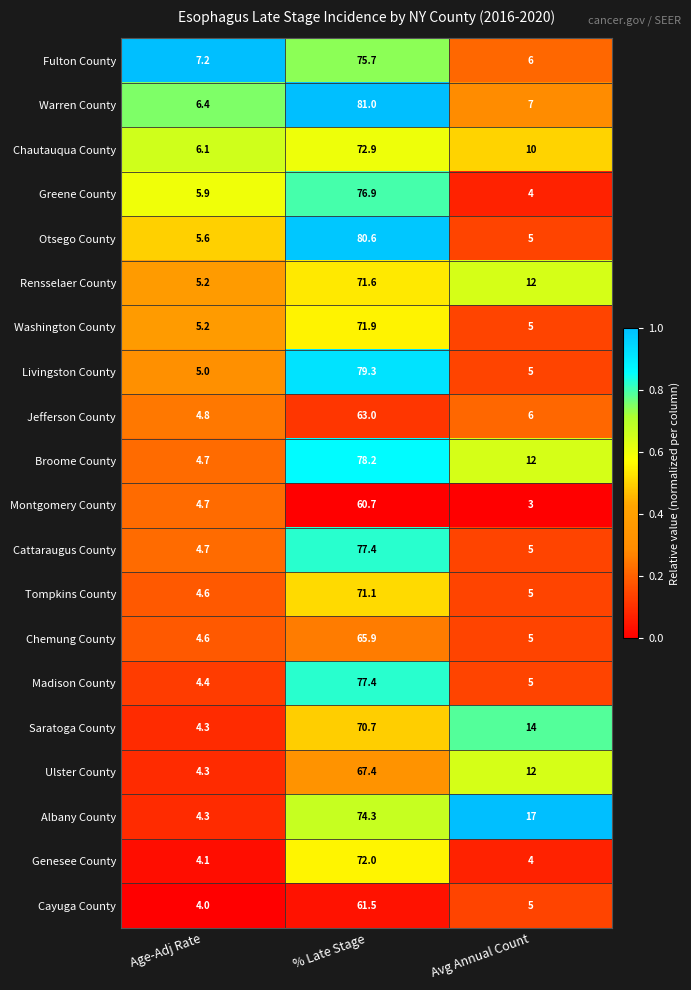

At which category is the sum across all series the highest?

% Late Stage